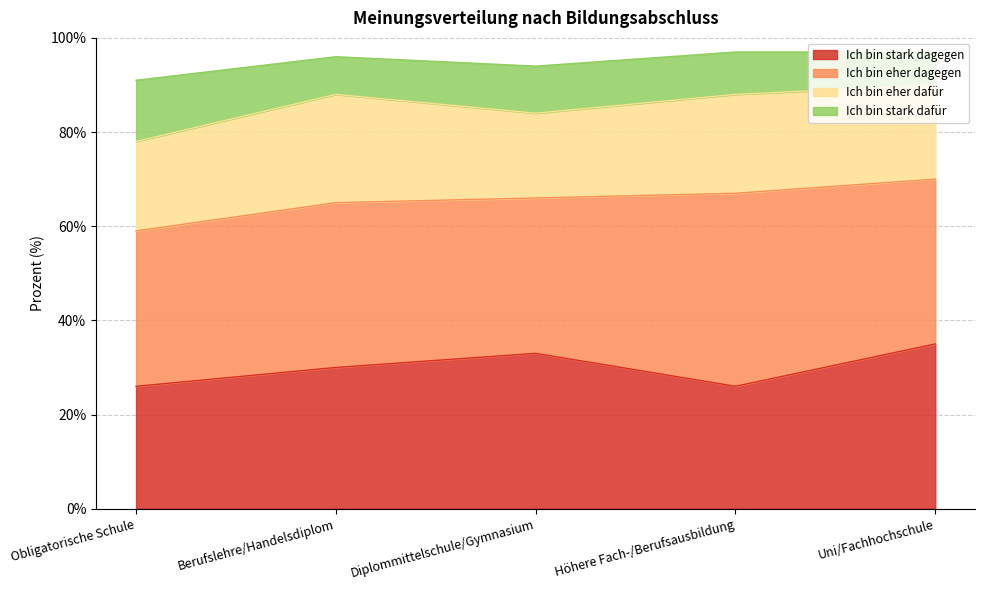

Does the chart have visible grid lines?

Yes